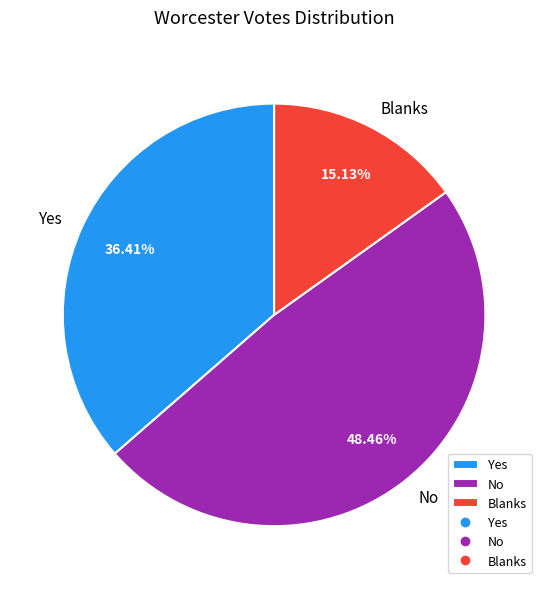

Count the number of slices in the pie.

3